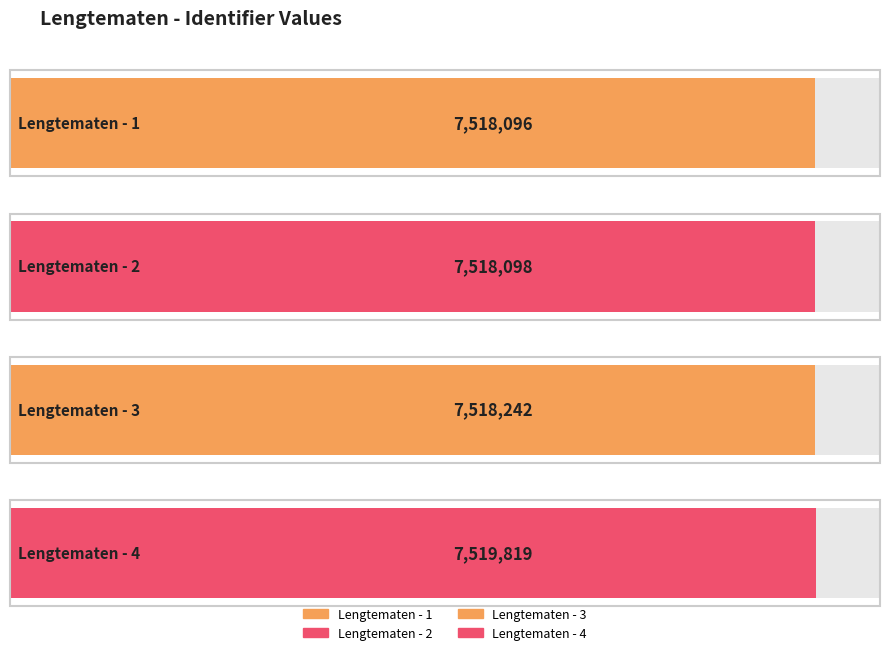

The value at Lengtematen - 1 is 12569487. True or false?

False